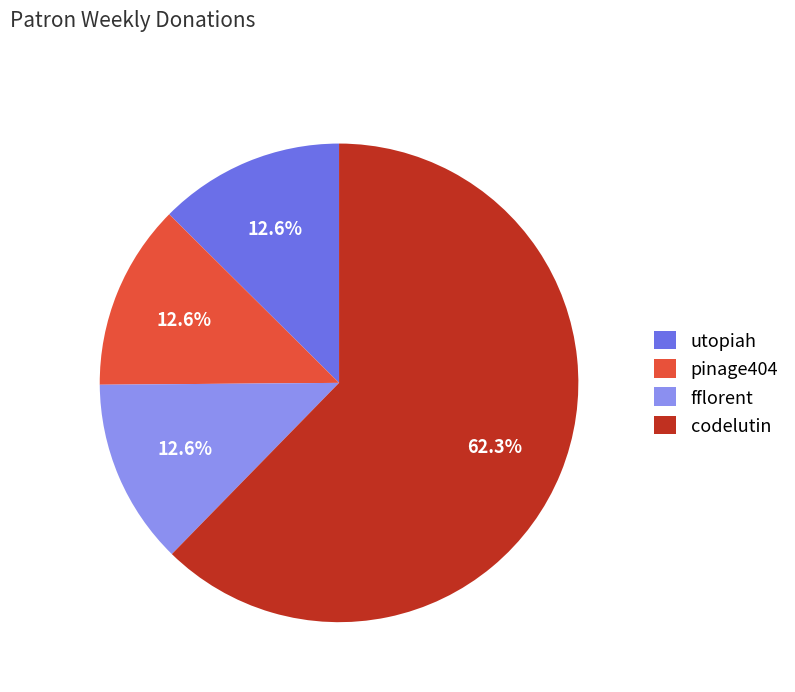

What percentage is NOT represented by fflorent?

87.4%